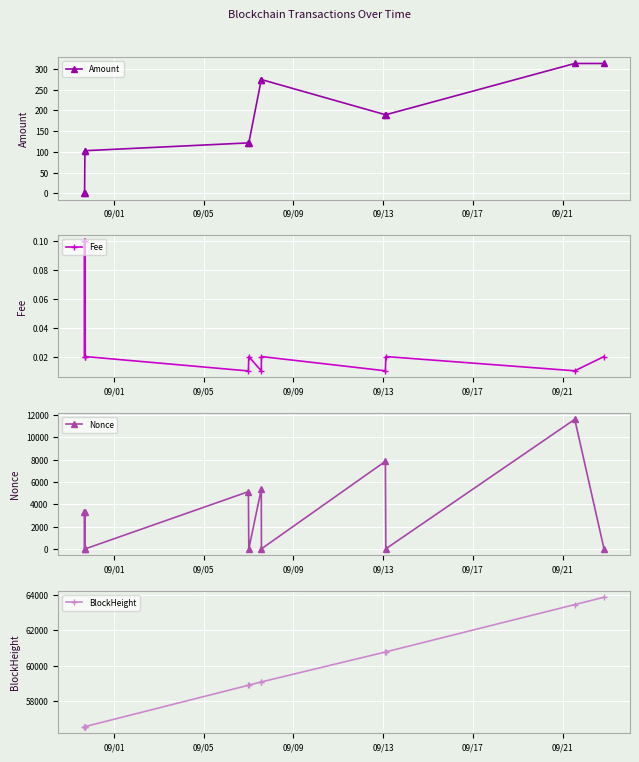

What is the minimum value for BlockHeight?

56538